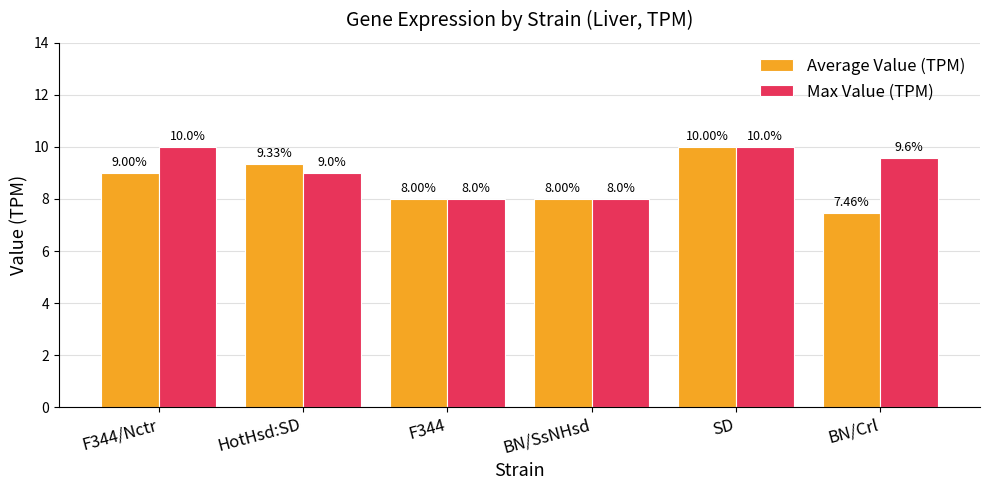

How many Max Value (TPM) values are between 8 and 10?

6